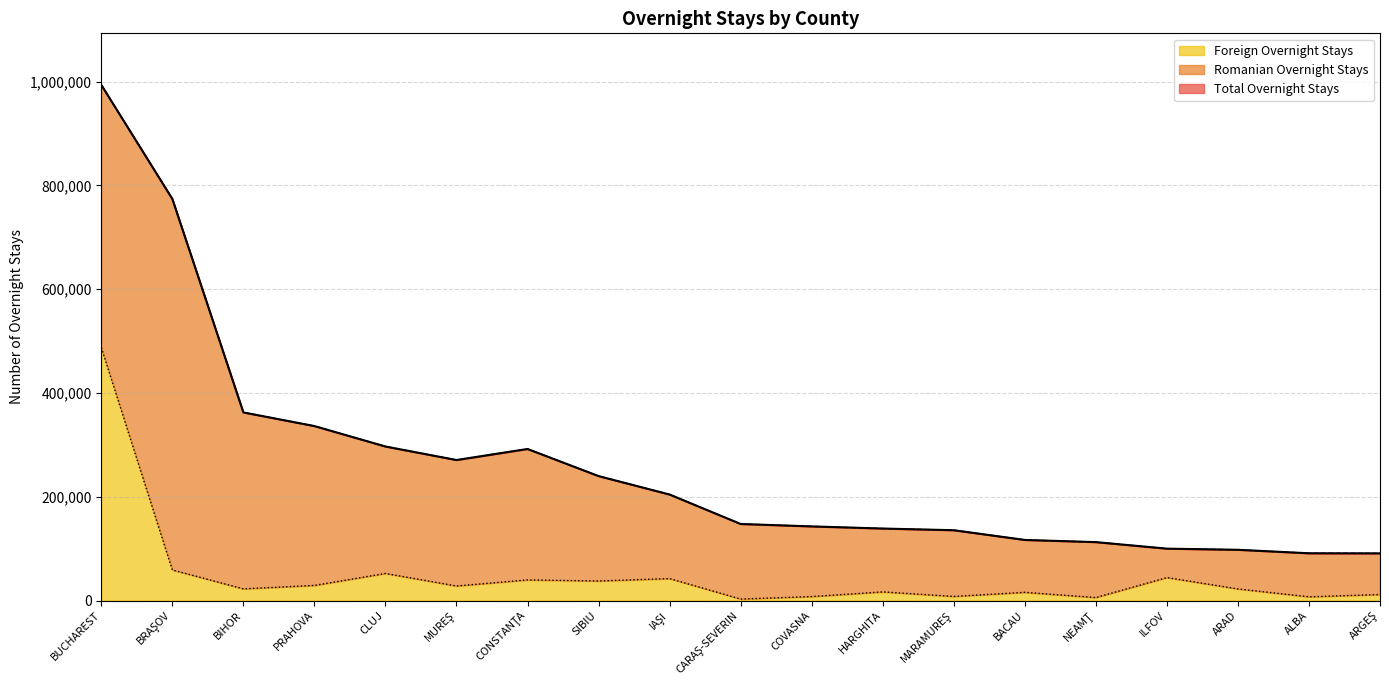

Which series changed the most between BRAŞOV and CARAŞ-SEVERIN?

Total Overnight Stays